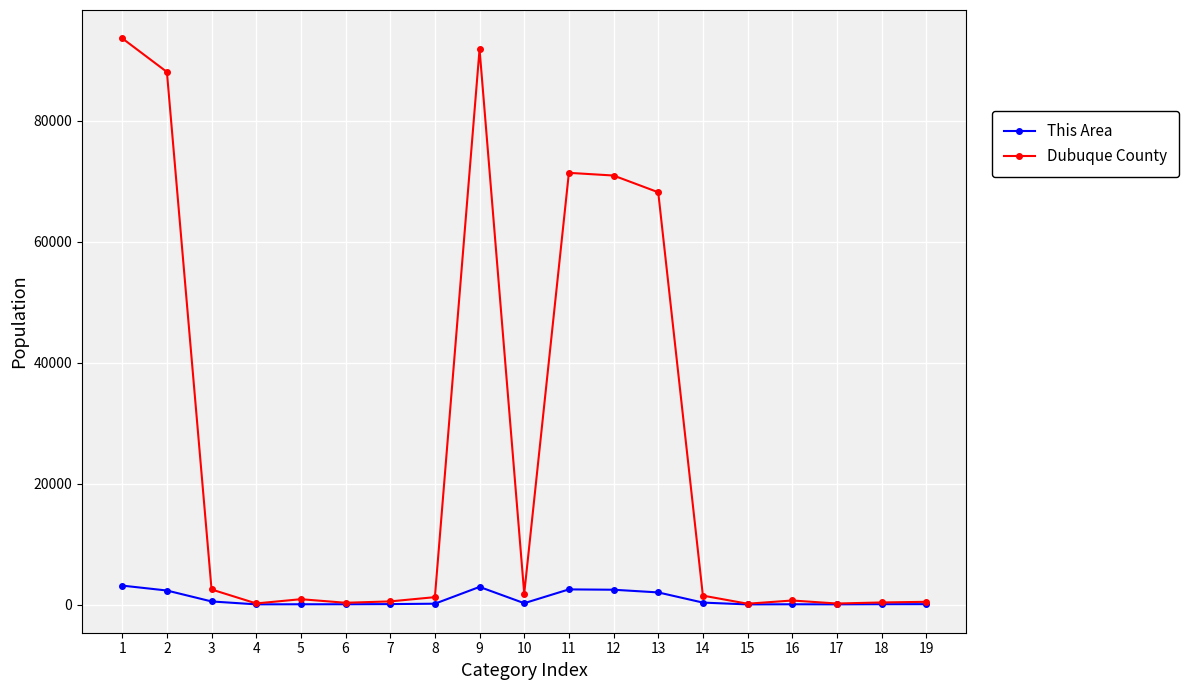

Is it true that Dubuque County equals 164 at 17?

True